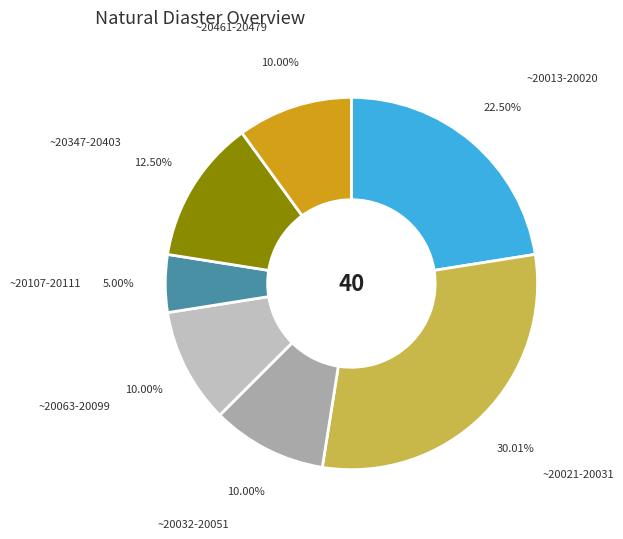

To the nearest percent, what is the average slice percentage?

14%